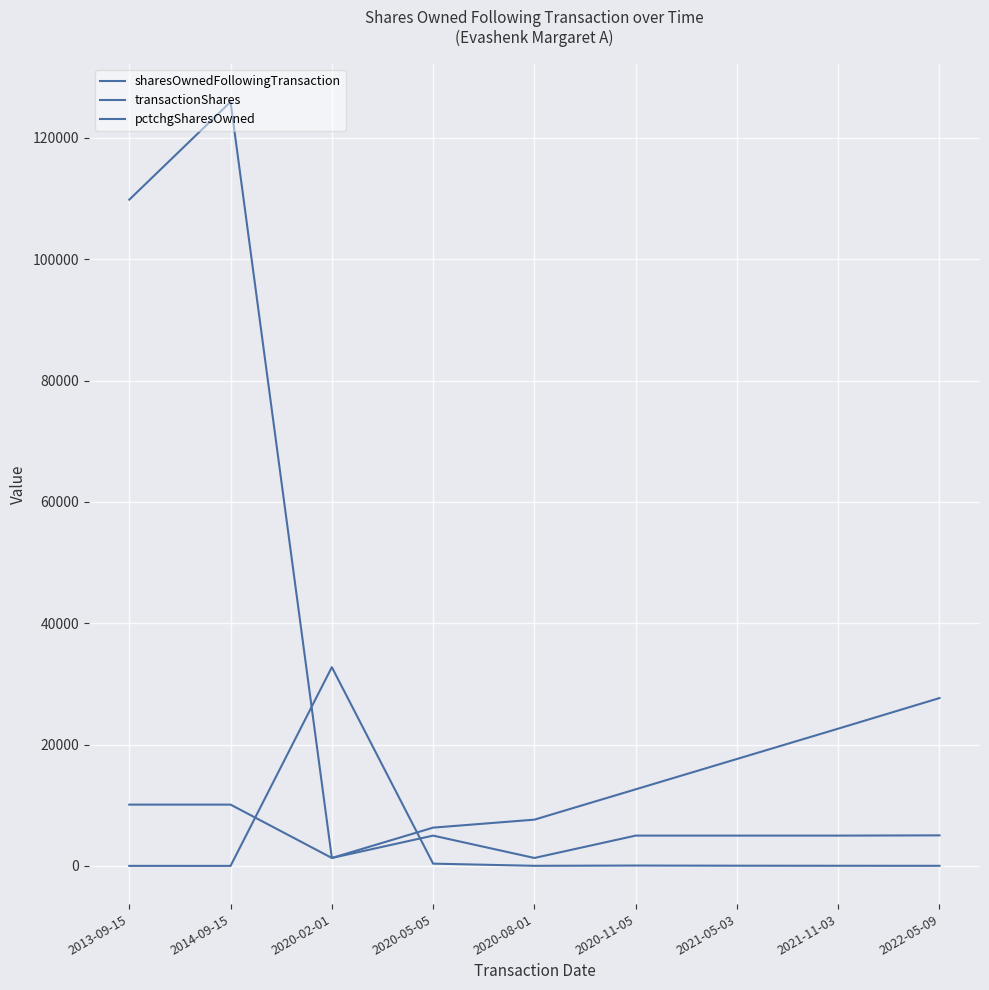

How many lines are shown in the chart?

3